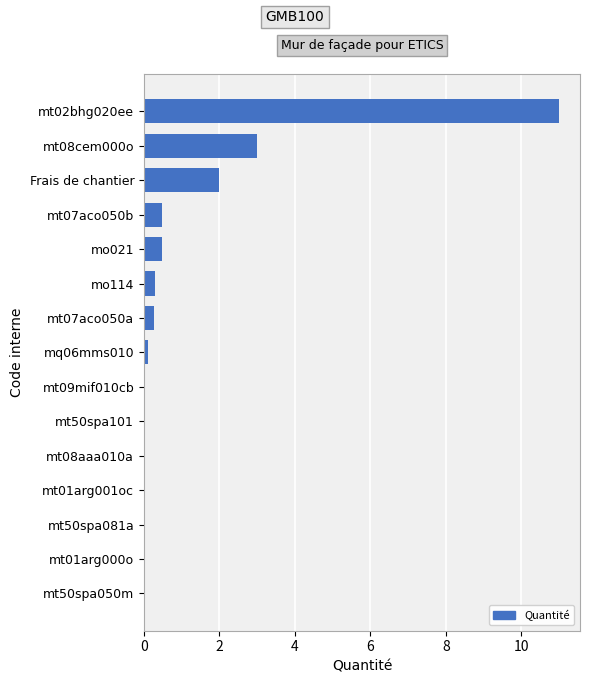

The chart shows a value of 11.0 at mt02bhg020ee. True or false?

True